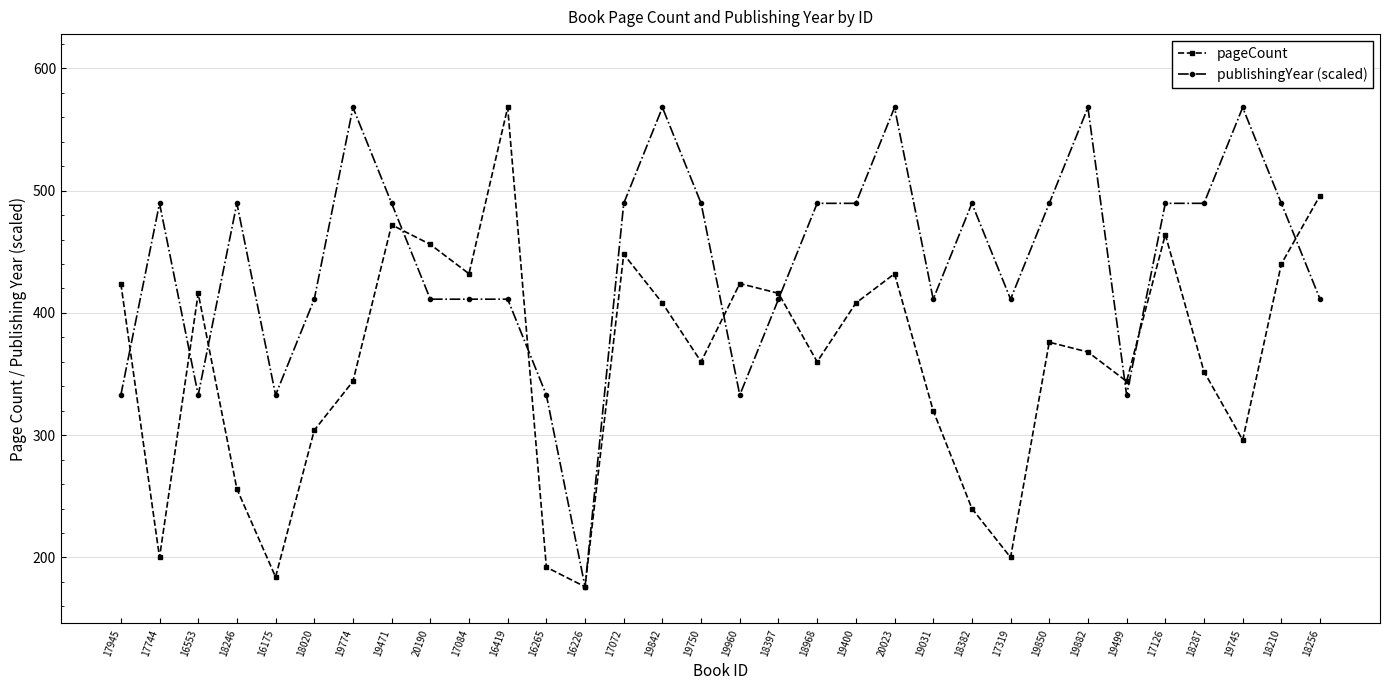

At which category is the sum across all series the highest?

20023